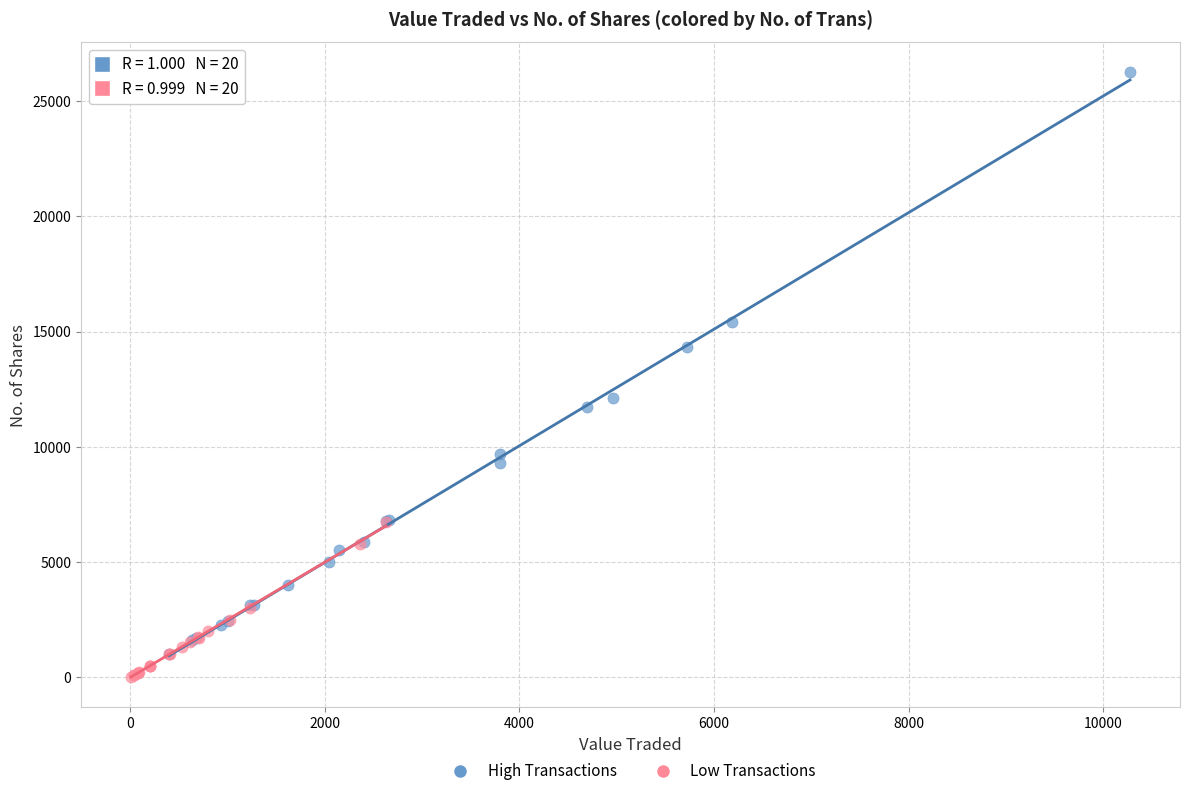

Which series reaches the minimum Y coordinate?

Low Transactions